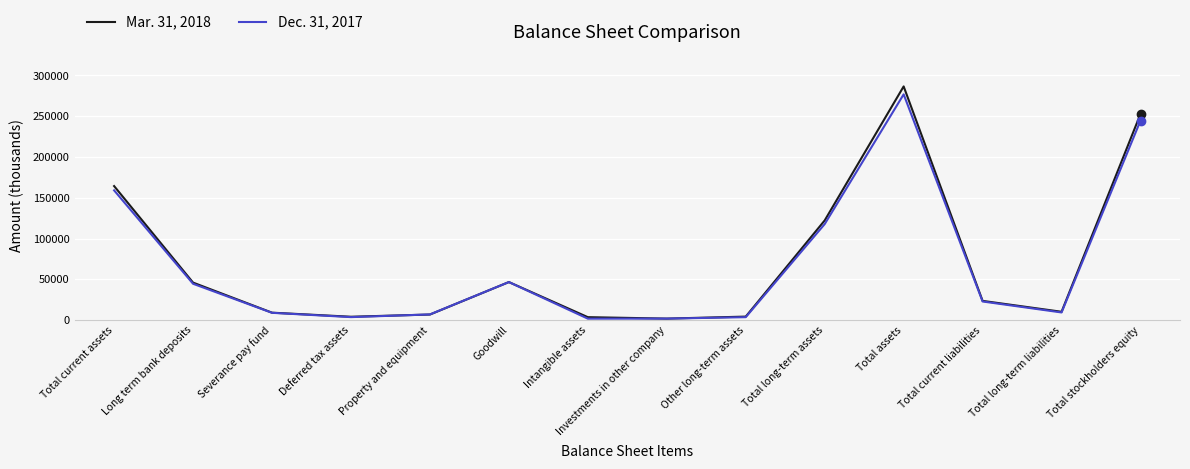

Is the value of Mar. 31, 2018 at Total current assets greater than the value of Dec. 31, 2017 at Other long-term assets?

Yes